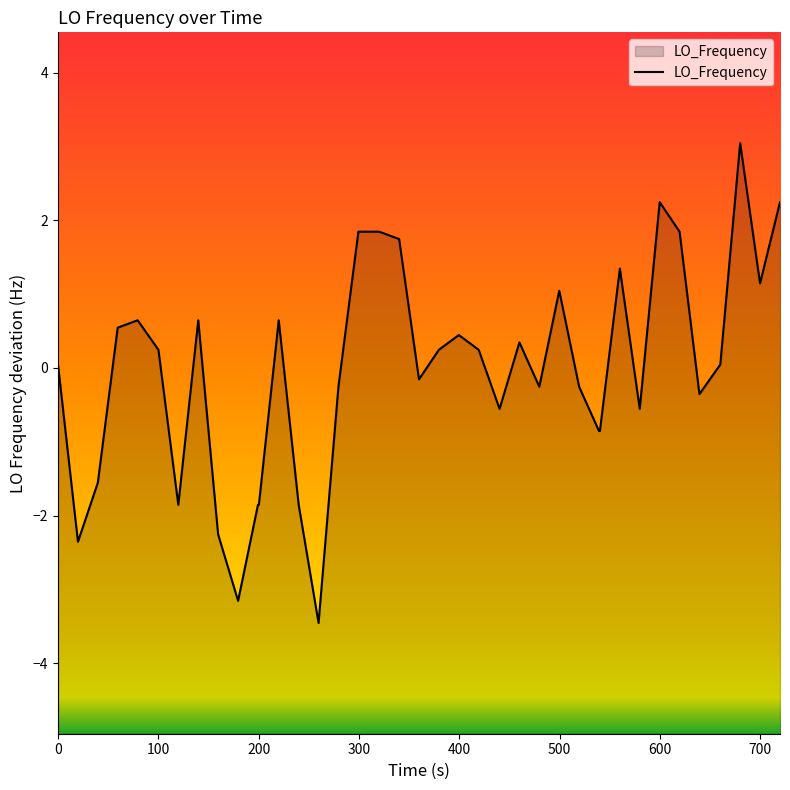

What is the smallest value displayed?

-3.5